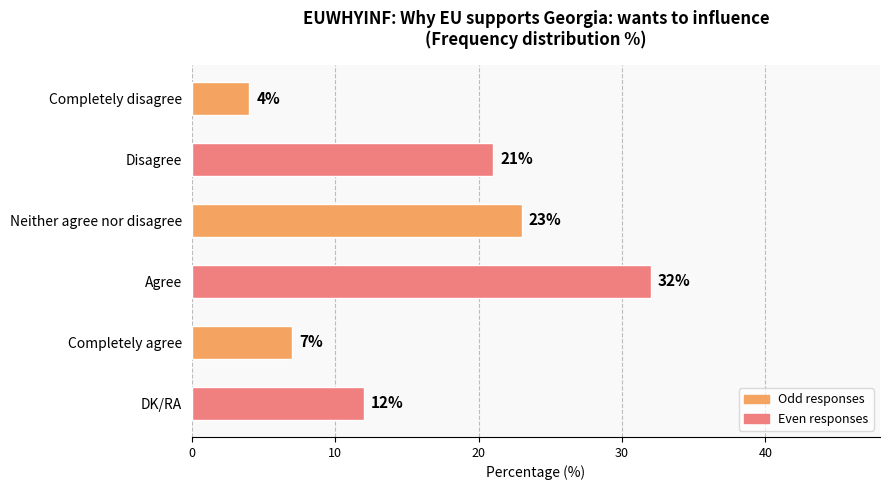

The chart shows a value of 34 at Disagree. True or false?

False